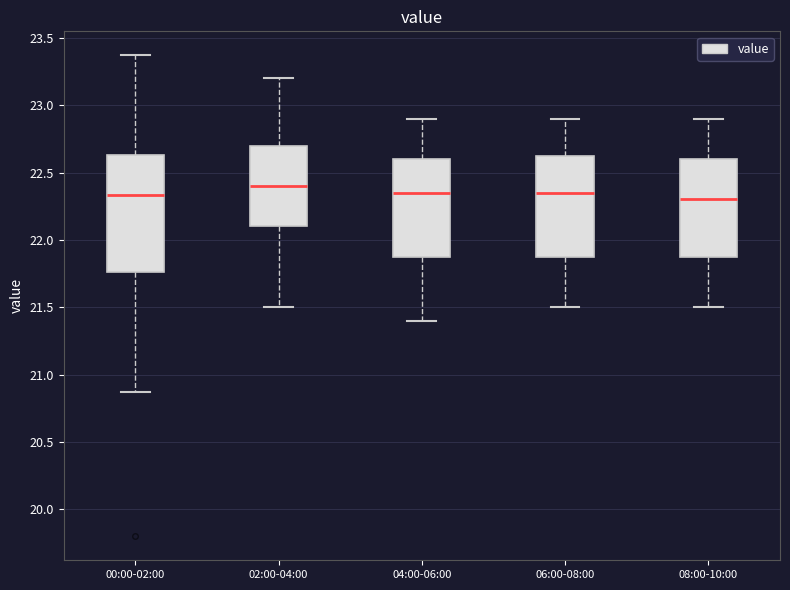

Reading left to right, transcribe this box plot: for each box, give where its median line is, the range the box spans, and where its two whiskers end, as read against the y-axis. The values are not printed on the chart, so give them approximately, as read against the axis.

00:00-02:00: median 22.35, box 21.75 to 22.65, whiskers 20.85 to 23.35
02:00-04:00: median 22.40, box 22.10 to 22.70, whiskers 21.50 to 23.20
04:00-06:00: median 22.35, box 21.90 to 22.60, whiskers 21.40 to 22.90
06:00-08:00: median 22.35, box 21.90 to 22.65, whiskers 21.50 to 22.90
08:00-10:00: median 22.30, box 21.90 to 22.60, whiskers 21.50 to 22.90